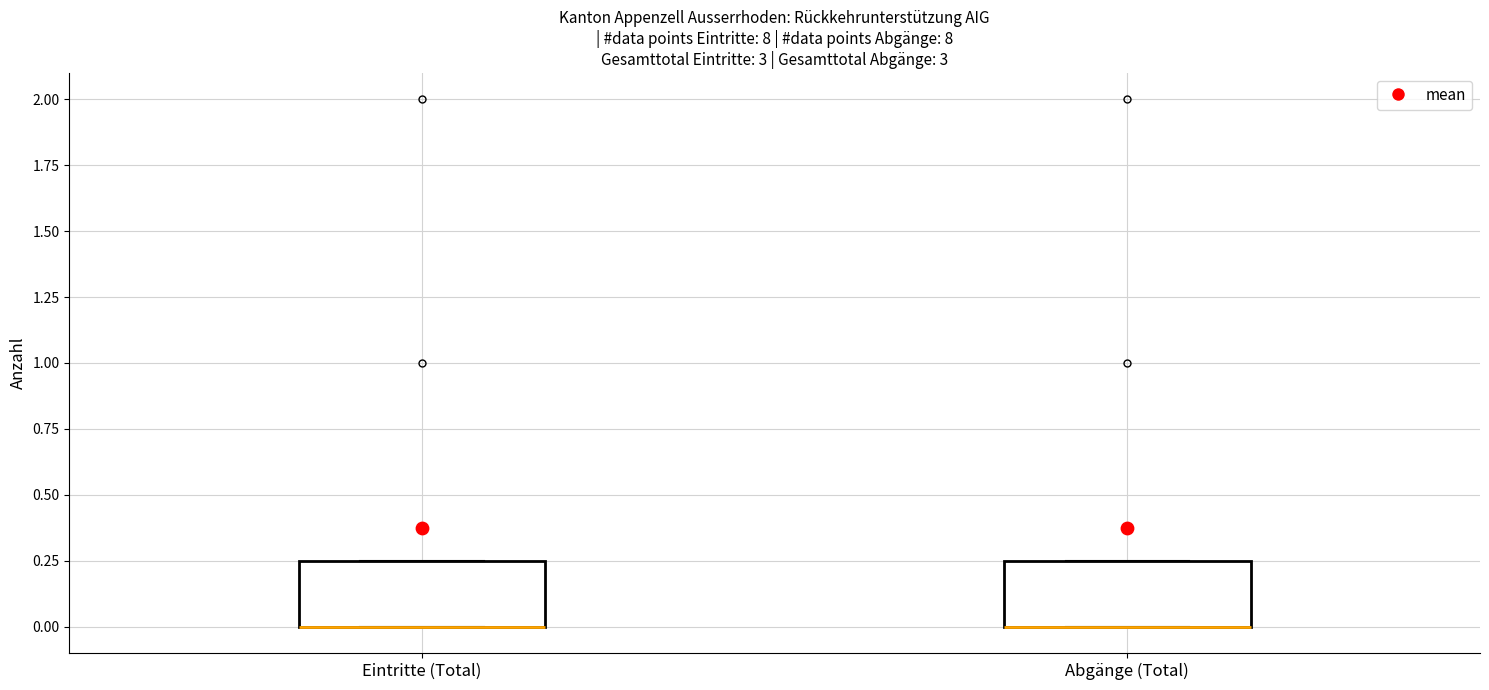

Where is the upper edge of the box for Eintritte (Total) on the y-axis? The values are not printed on the chart, so give them approximately, as read against the axis.

0.25